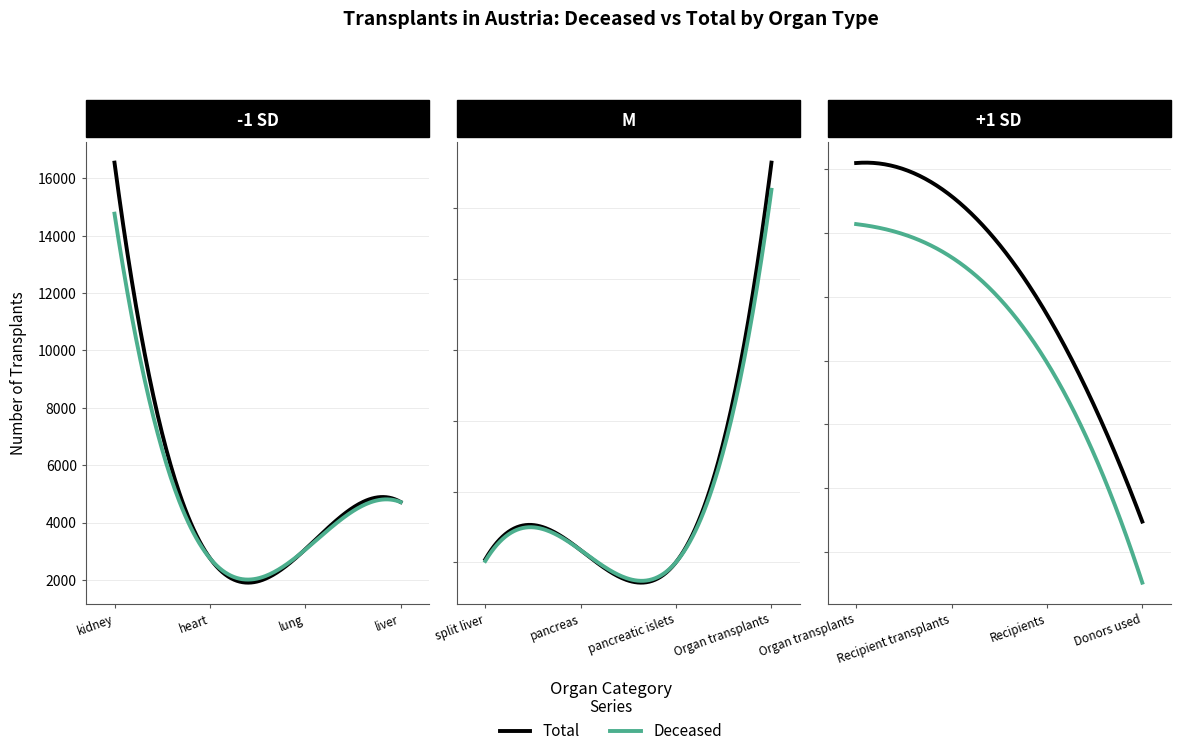

Rank the series by their maximum value, from lowest to highest.

Deceased, Total